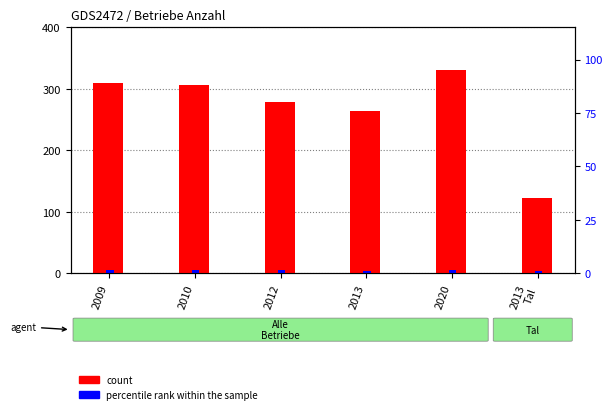

At how many categories does at least one series exceed 4?

6